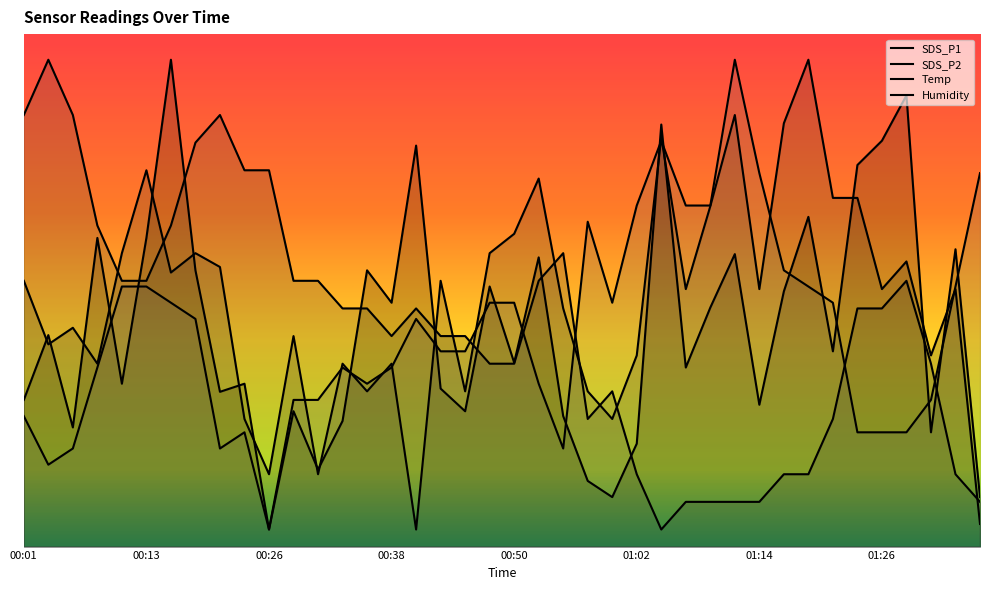

How many times do Humidity and SDS_P1 cross each other?

16